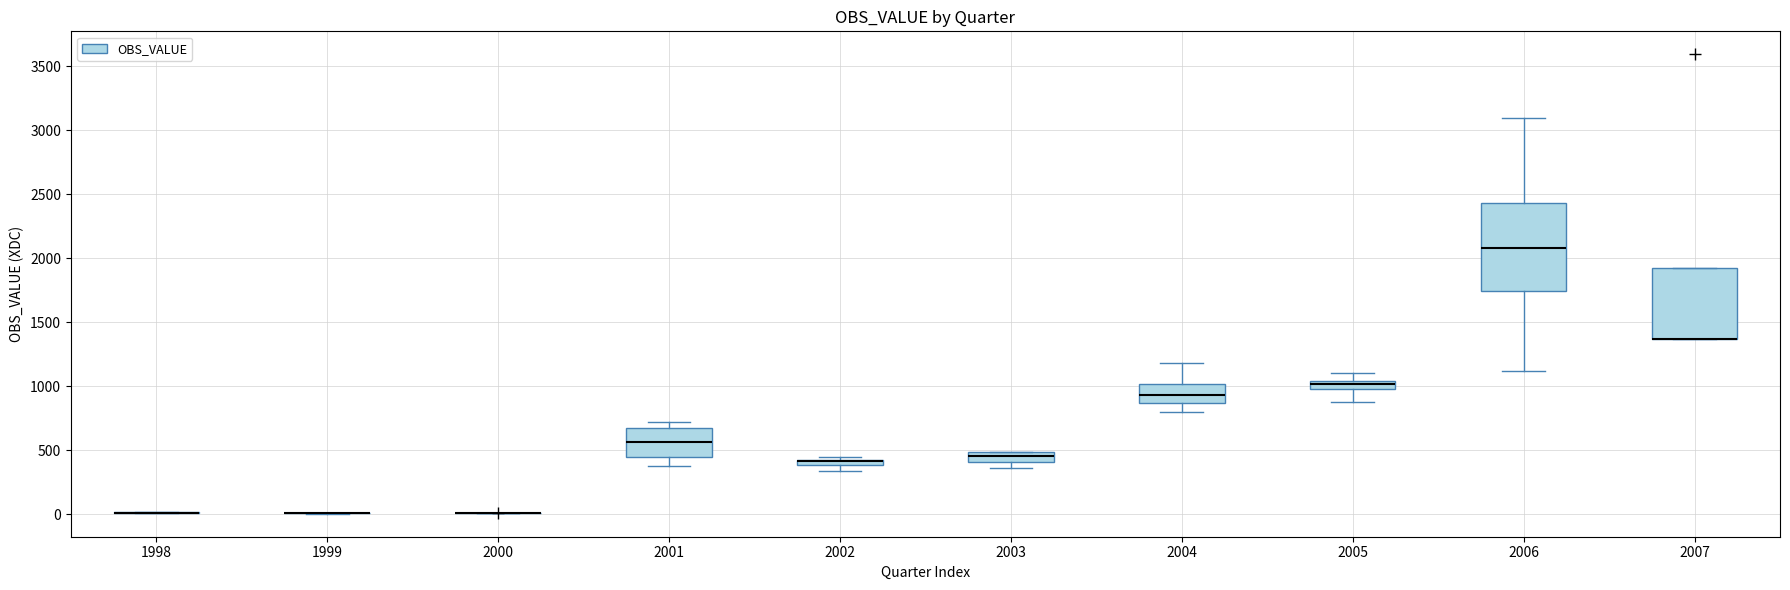

Comparing the boxes themselves (not the whiskers), which one is the tallest?

2006